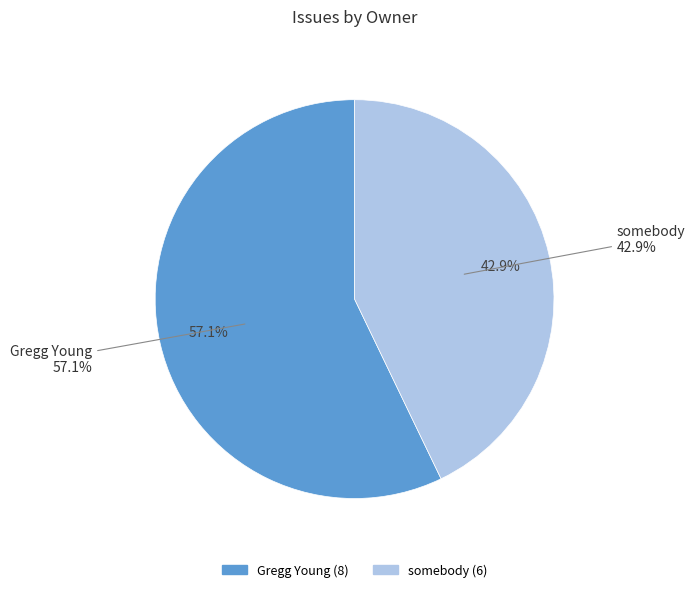

To the nearest percent, what is the combined percentage of Gregg Young and somebody?

100%